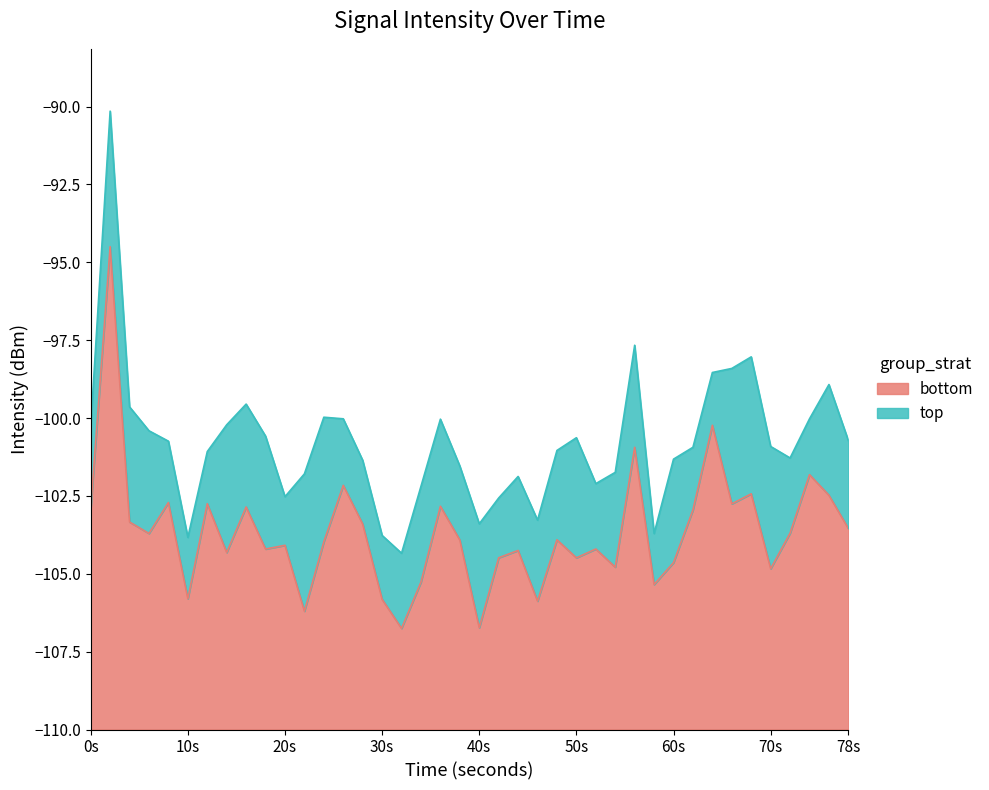

What is the lowest value of the bottom series?

3.2